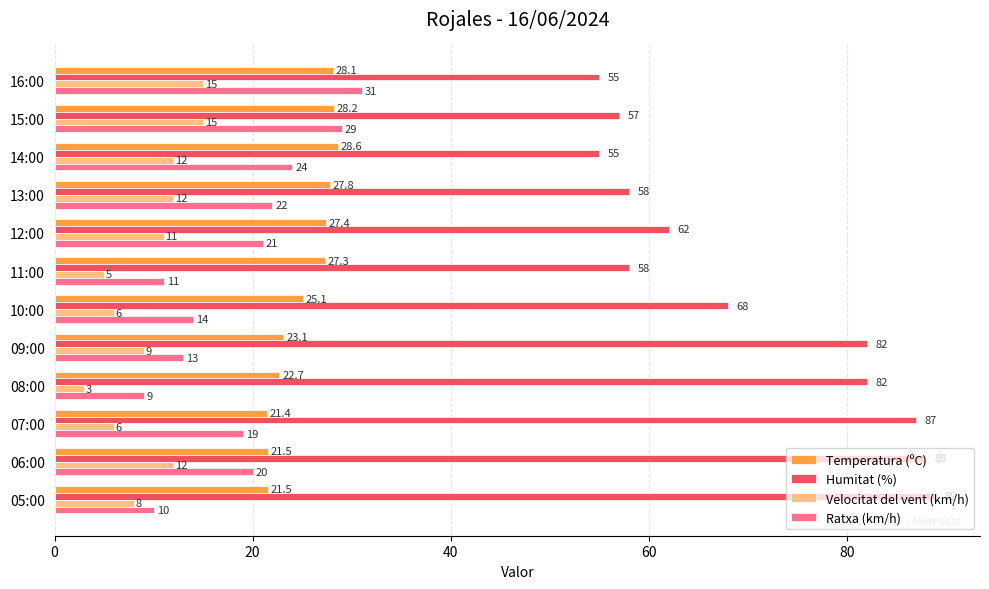

What is the difference between the highest and lowest values at 05:00?

81.0